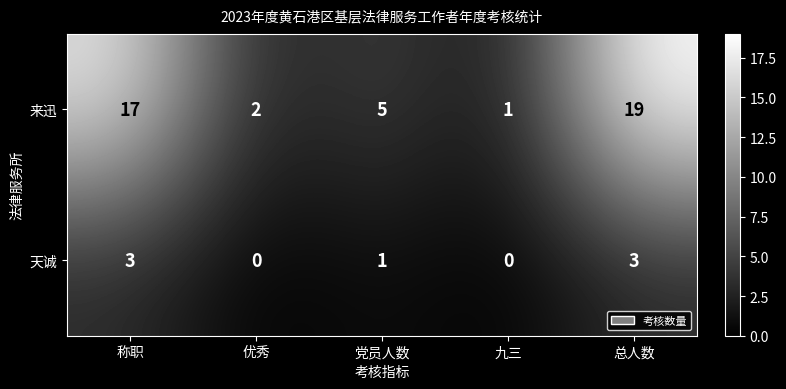

Reading left to right, what are all the values shown in this chart?

来迅: 17	2	5	1	19
天诚: 3	0	1	0	3